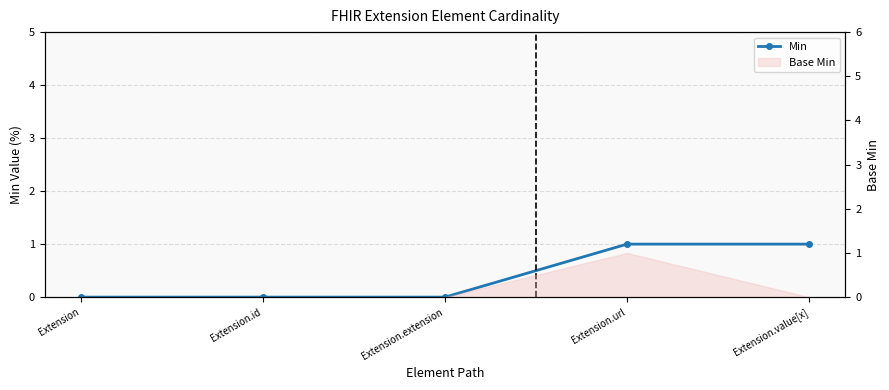

What is the label of the 2nd point from the left?

Extension.id